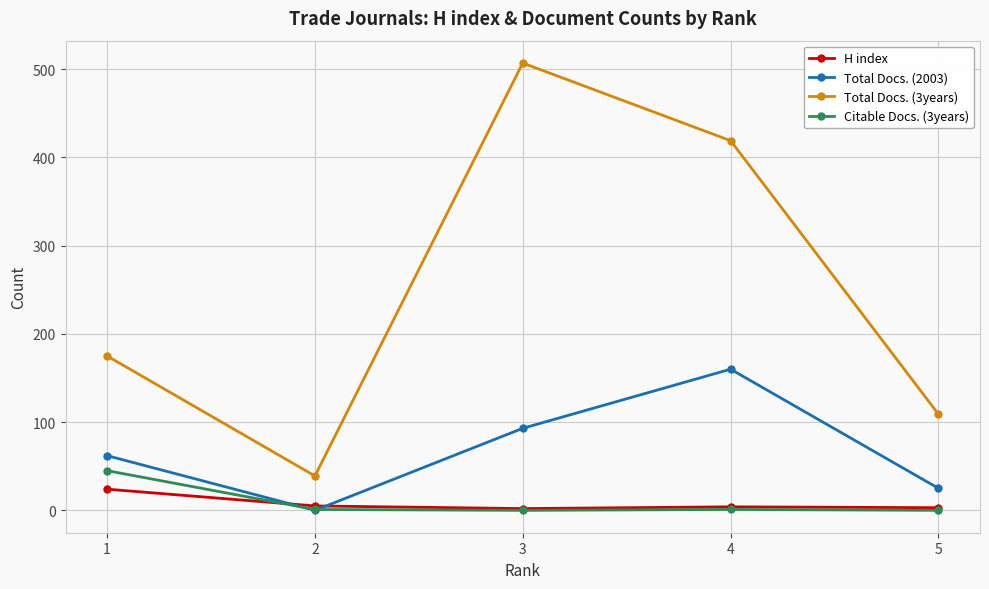

What is the value of the Total Docs. (2003) point at the 1st from the left?

62